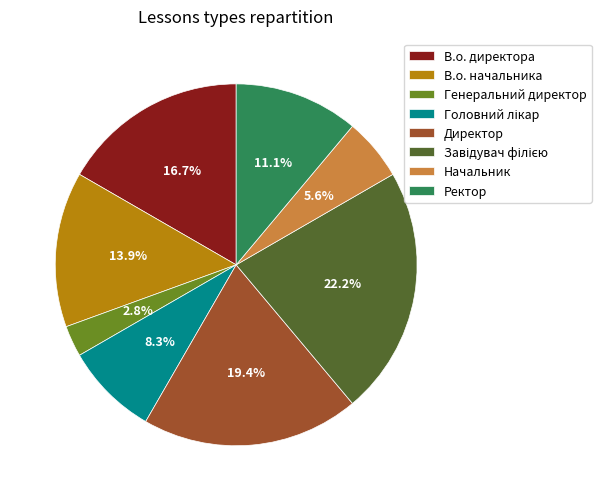

What portion of the pie excludes Директор?

80.6%